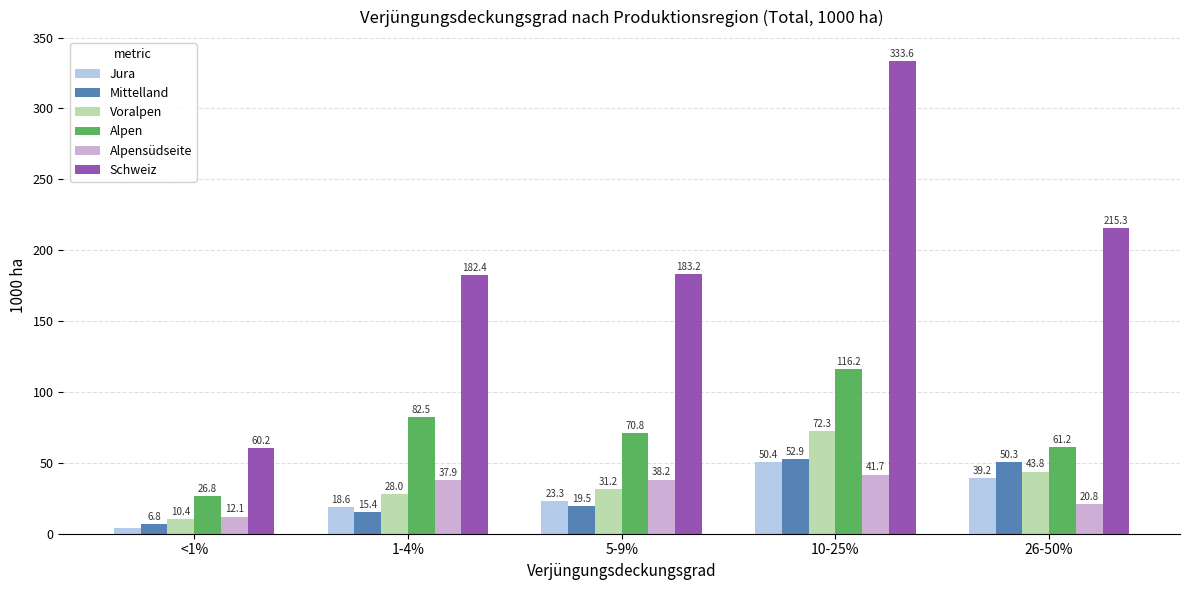

Reading left to right, extract all data points from this chart.

Jura: 4.1	18.6	23.3	50.4	39.2
Mittelland: 6.8	15.4	19.5	52.9	50.3
Voralpen: 10.4	28.0	31.2	72.3	43.8
Alpen: 26.8	82.5	70.8	116.2	61.2
Alpensüdseite: 12.1	37.9	38.2	41.7	20.8
Schweiz: 60.2	182.4	183.2	333.6	215.3